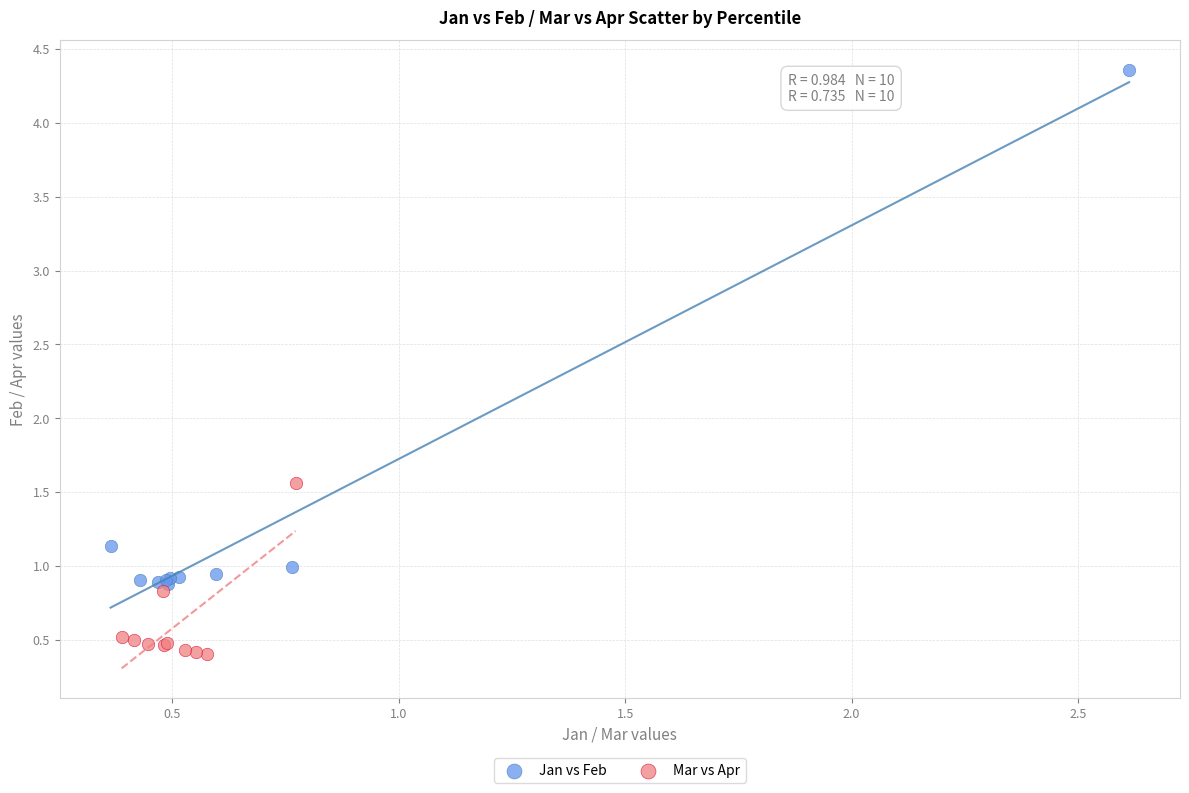

Which series has the largest Y range (max minus min)?

Jan vs Feb